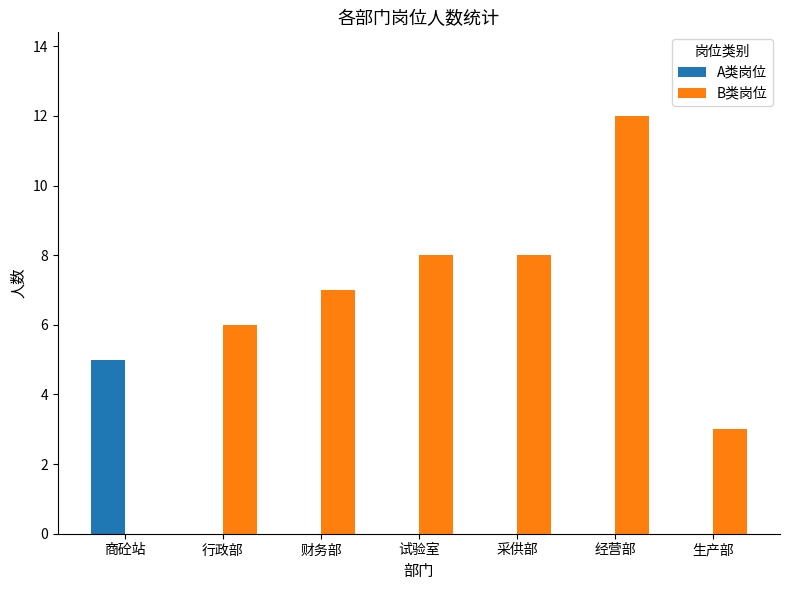

What is the sum of the B类岗位 values at 行政部 and 试验室?

14